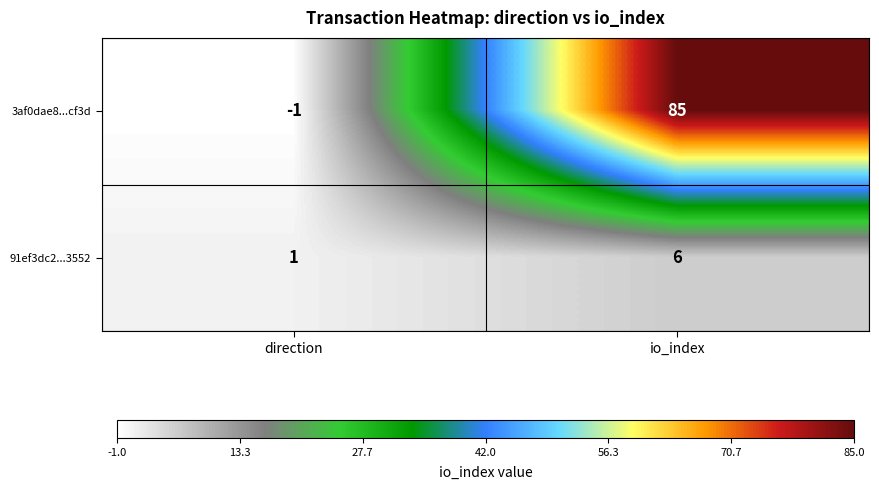

Between direction and io_index, which series saw the biggest shift?

3af0dae8...cf3d